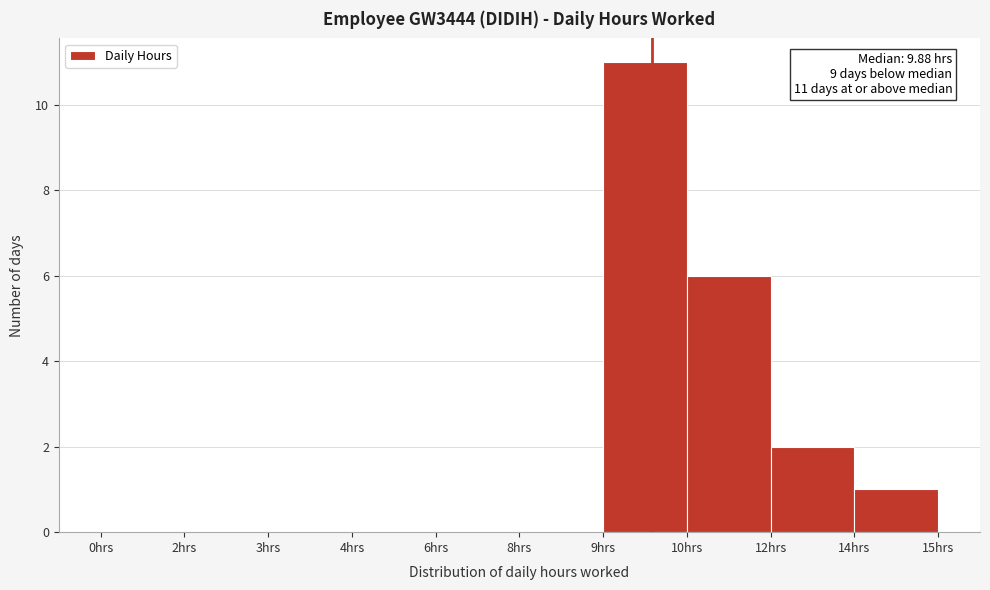

Reading left to right, transcribe all the data shown in this chart.

0hrs=0	2hrs=0	3hrs=0	4hrs=0	6hrs=0	8hrs=0	9hrs=11	10hrs=6	12hrs=2	14hrs=1